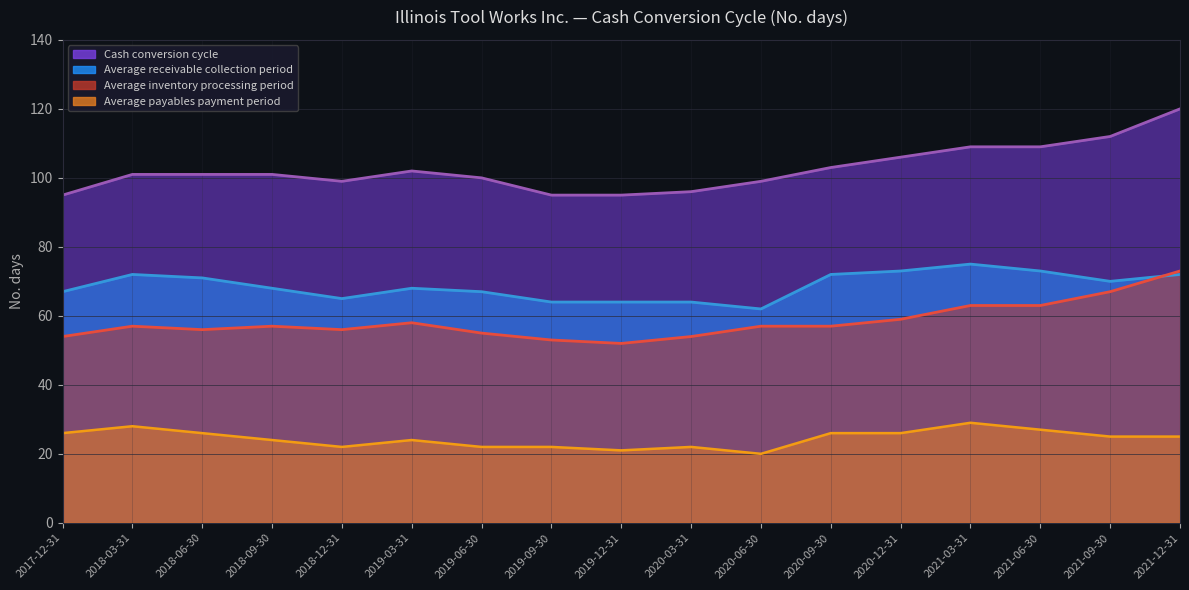

Does the chart display data point markers on the line(s)?

No